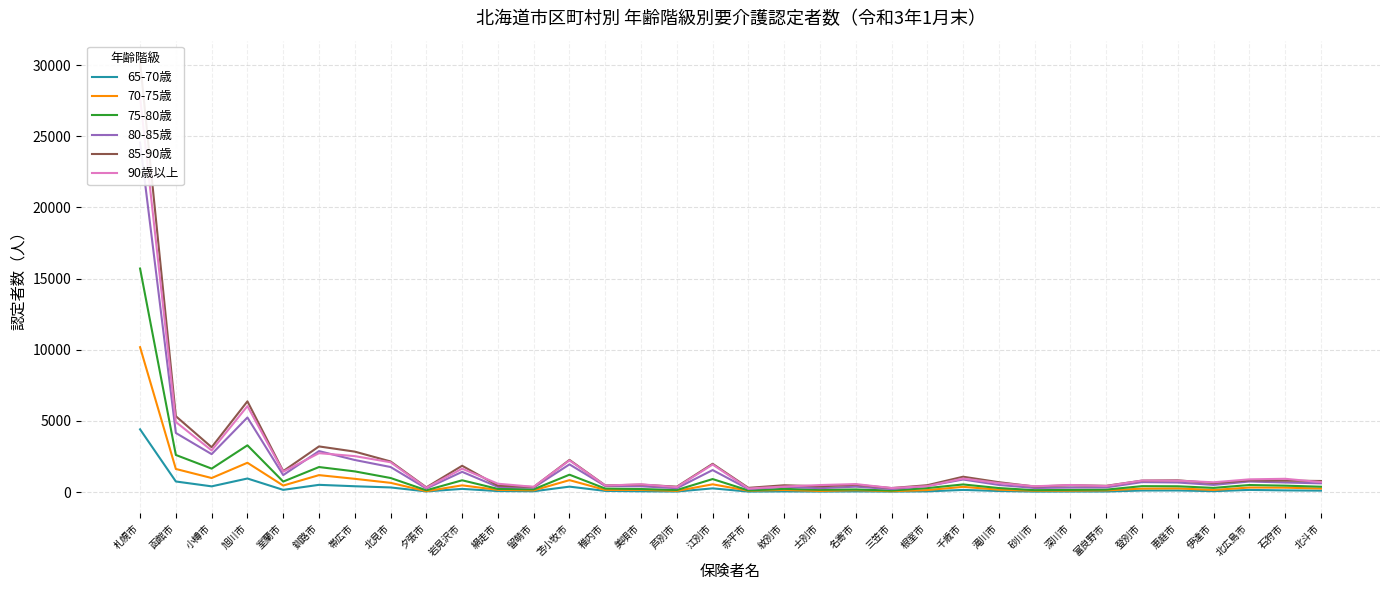

List the series in order of their peak value, highest first.

85-90歳, 90歳以上, 80-85歳, 75-80歳, 70-75歳, 65-70歳